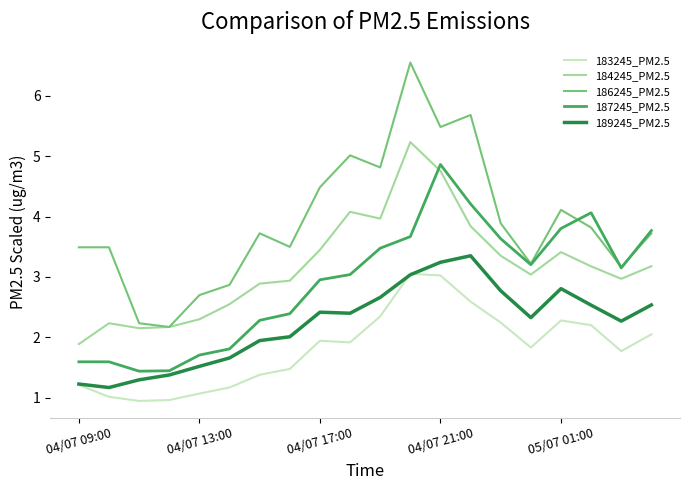

What is the smallest value displayed?

0.9